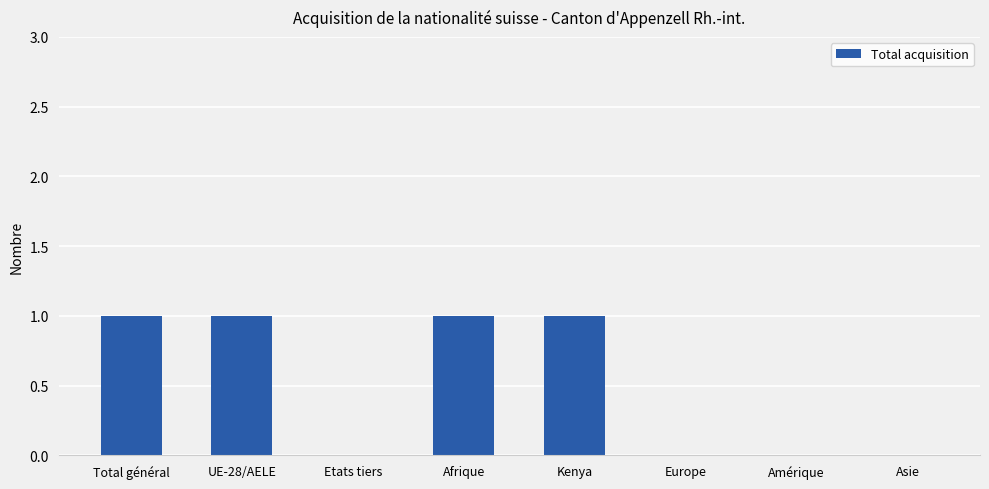

What is the change in value from UE-28/AELE to Etats tiers?

-1